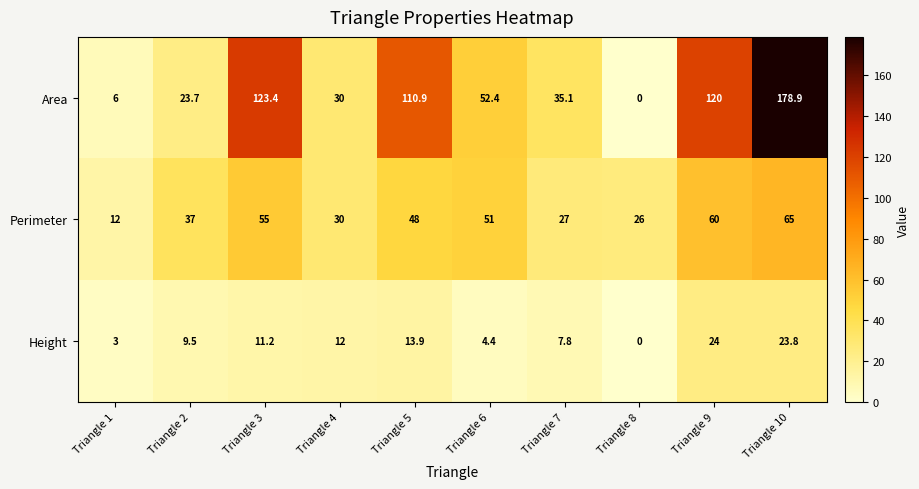

Which series has the largest total across all categories?

Area